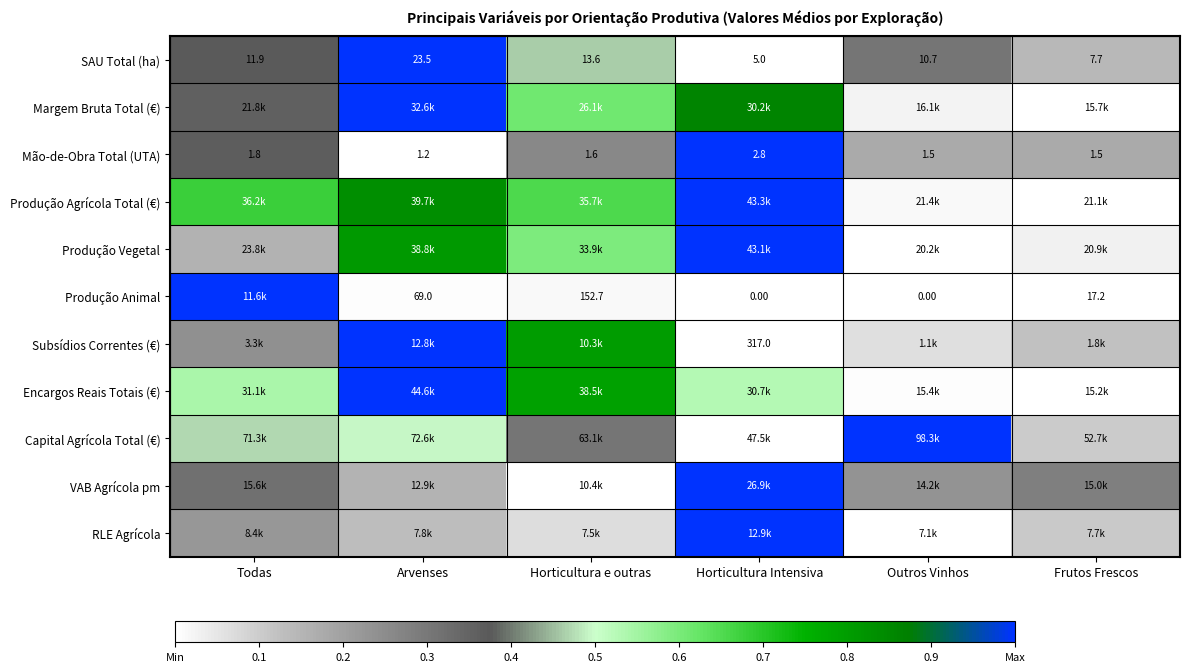

At which label is SAU Total (ha) closest to 14?

Horticultura e outras